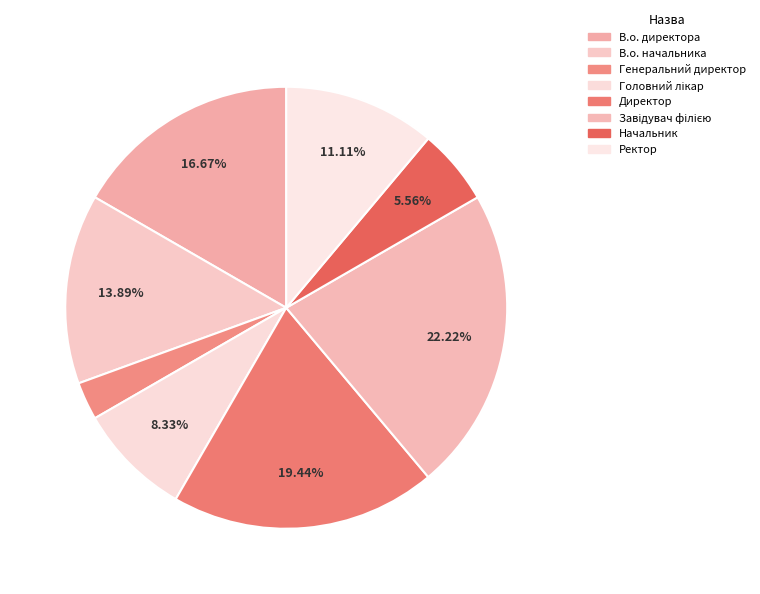

To the nearest percent, what is the average slice percentage?

12%